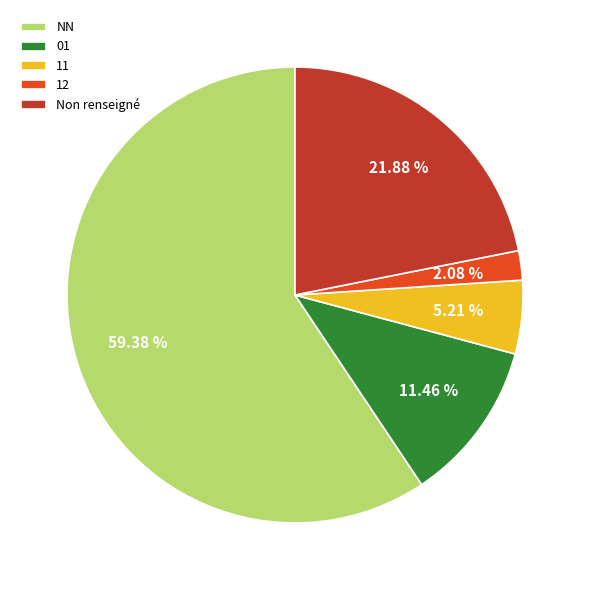

Does 12 account for over 50% of the chart?

No